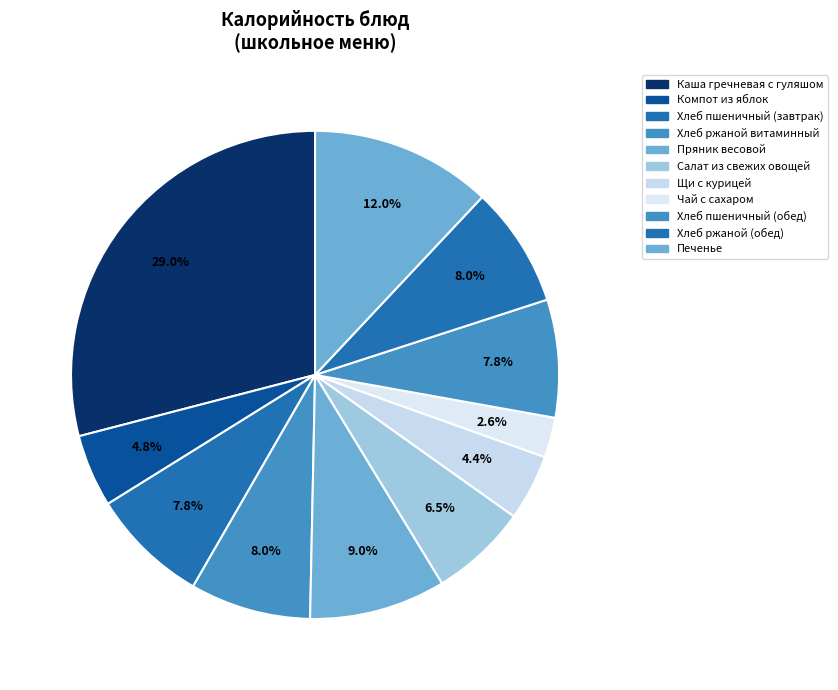

Count the number of slices in the pie.

11